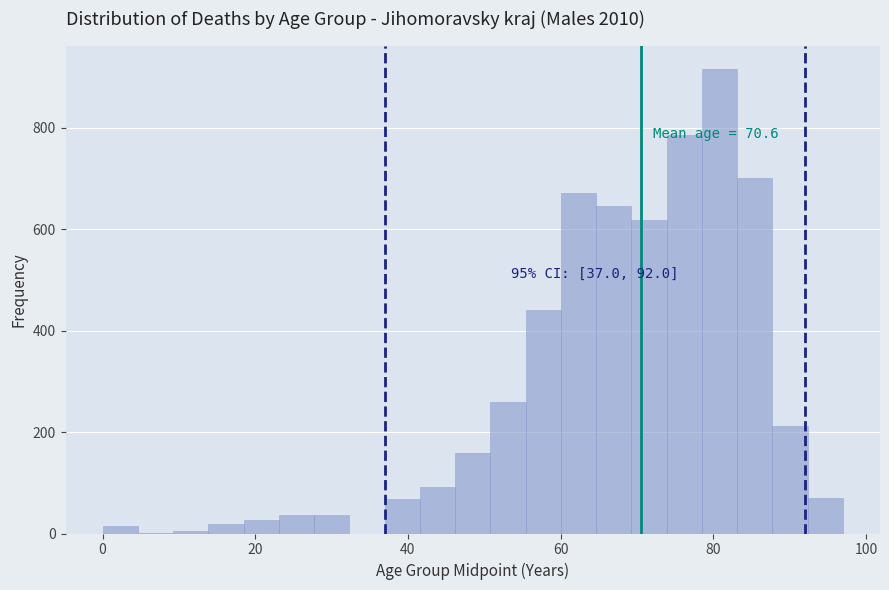

Around what value on the x-axis is the tallest bar? Give the approximate position of its centre, as read against the axis.

80